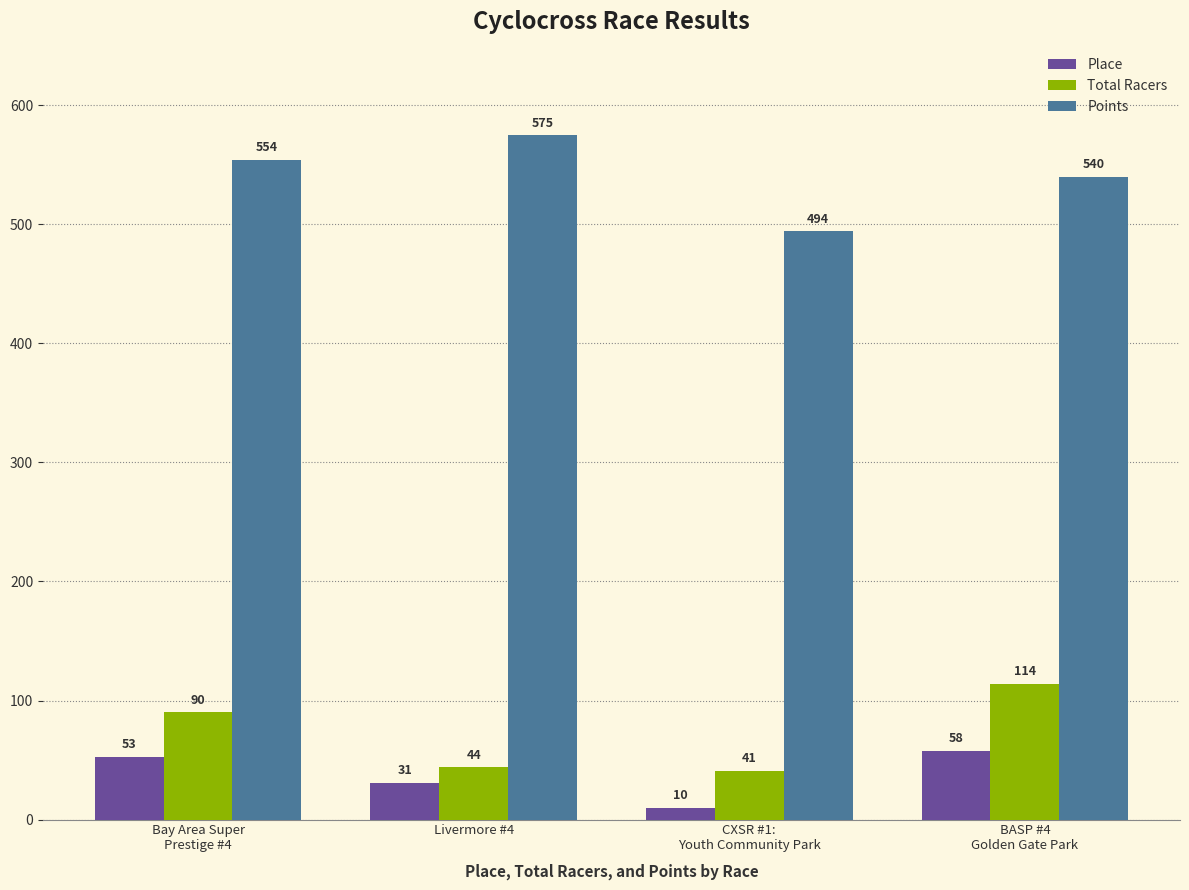

Which series has the largest range (max minus min)?

Points